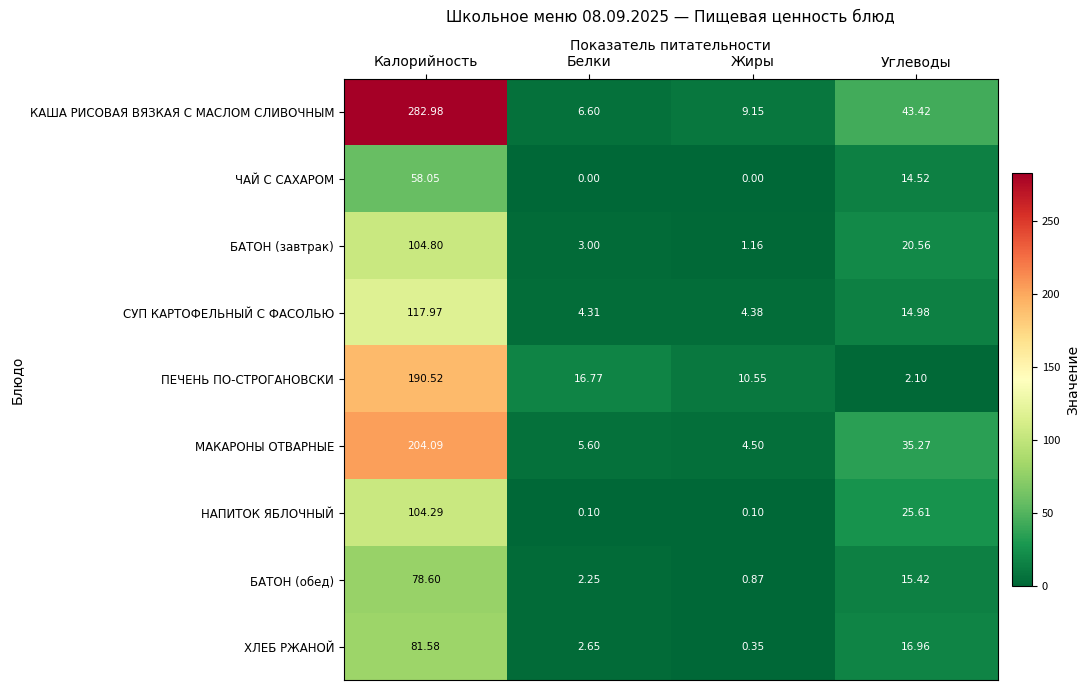

Which category has the lowest value in the КАША РИСОВАЯ ВЯЗКАЯ С МАСЛОМ СЛИВОЧНЫМ series?

Белки